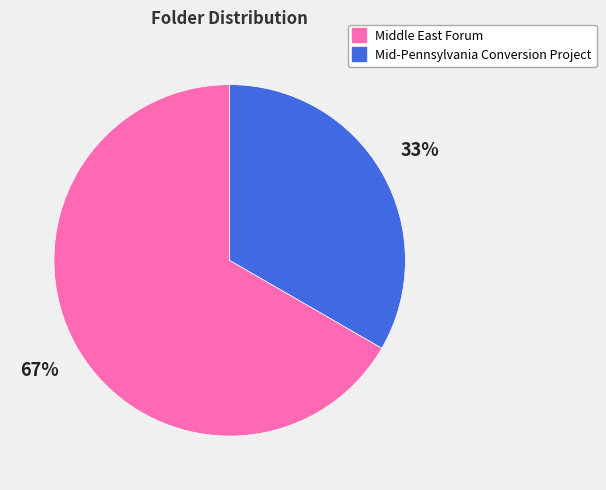

To the nearest percent, what portion does Middle East Forum represent?

67%